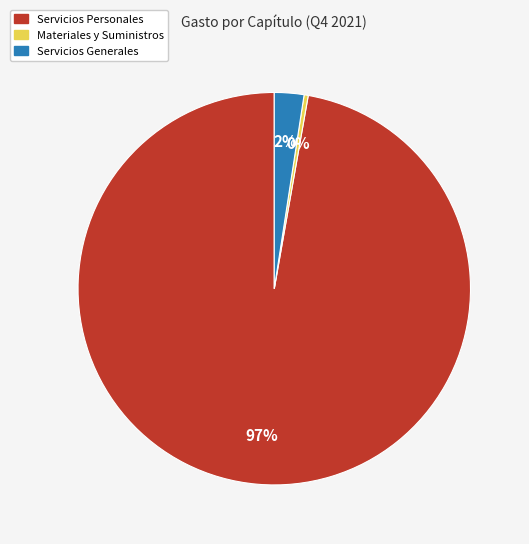

Rank the categories by value from lowest to highest.

Materiales y Suministros, Servicios Generales, Servicios Personales